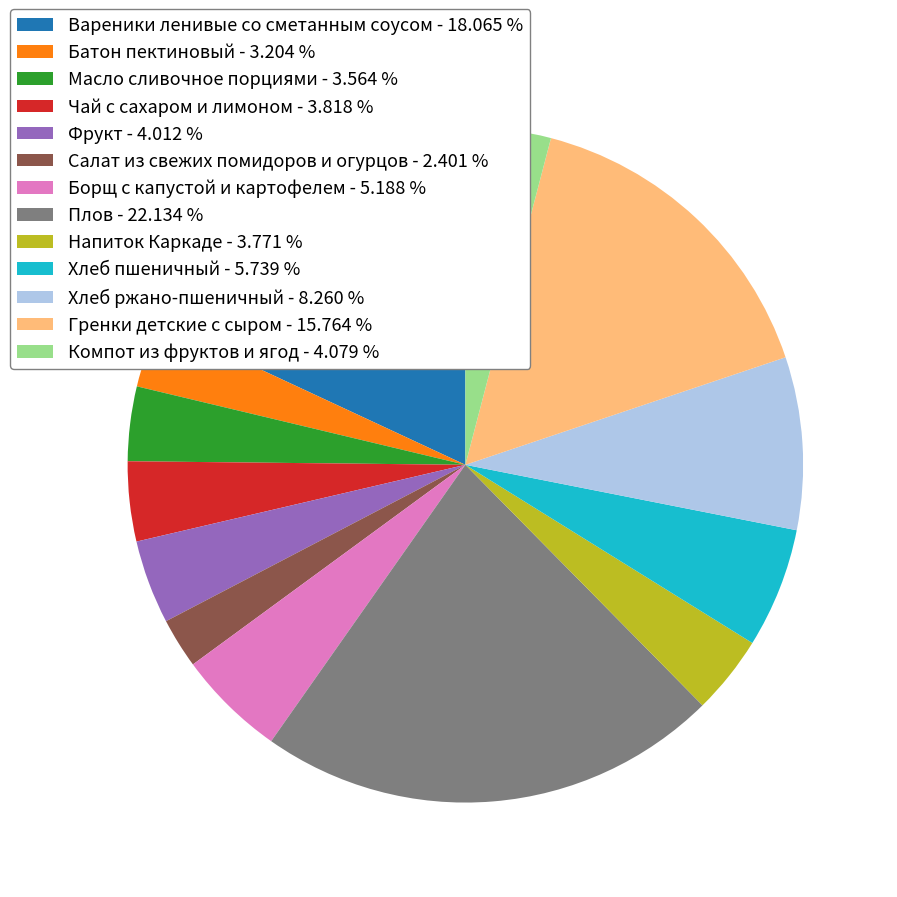

Combined, do Компот из фруктов и ягод - 4.079 % and Гренки детские с сыром - 15.764 % account for over 50%?

No